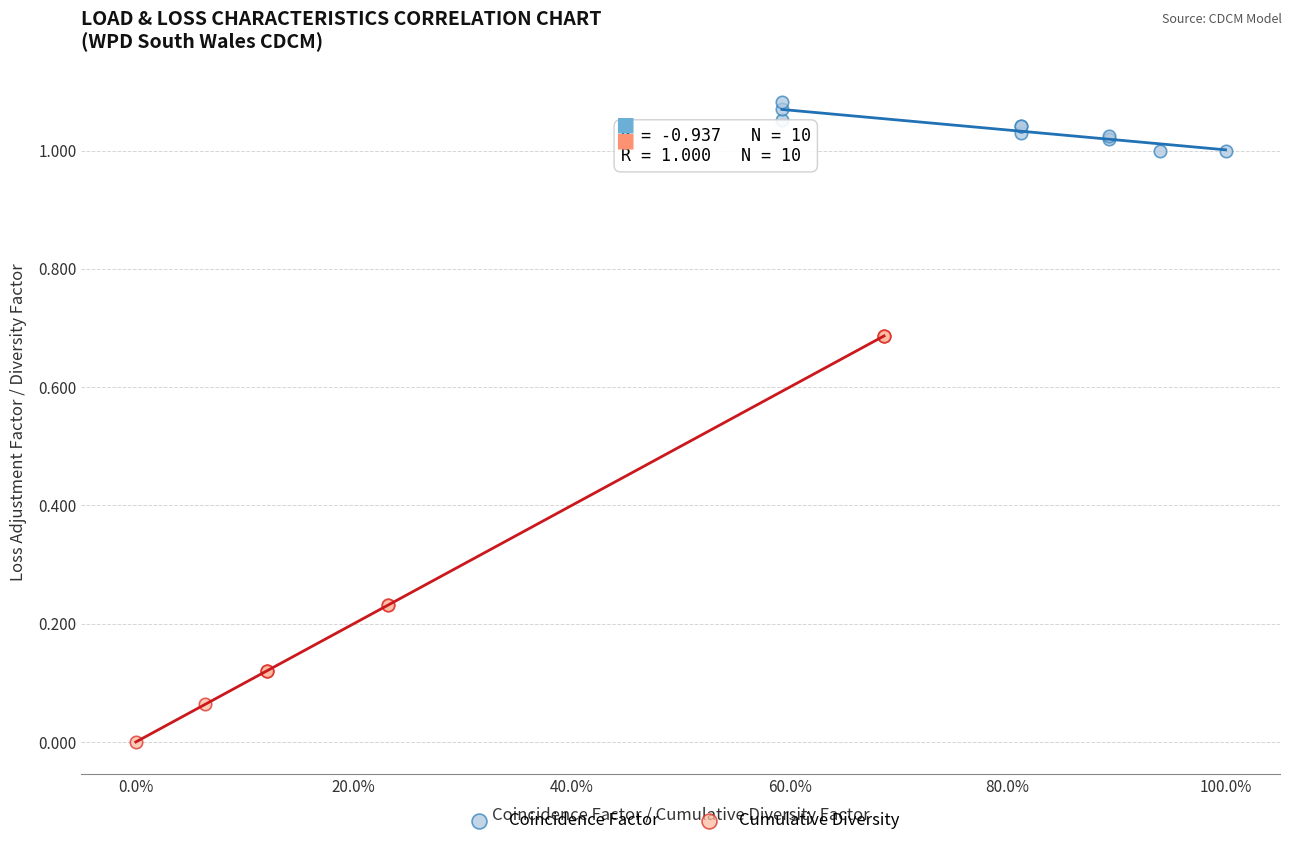

Which series contains the lowest Y value?

Cumulative Diversity